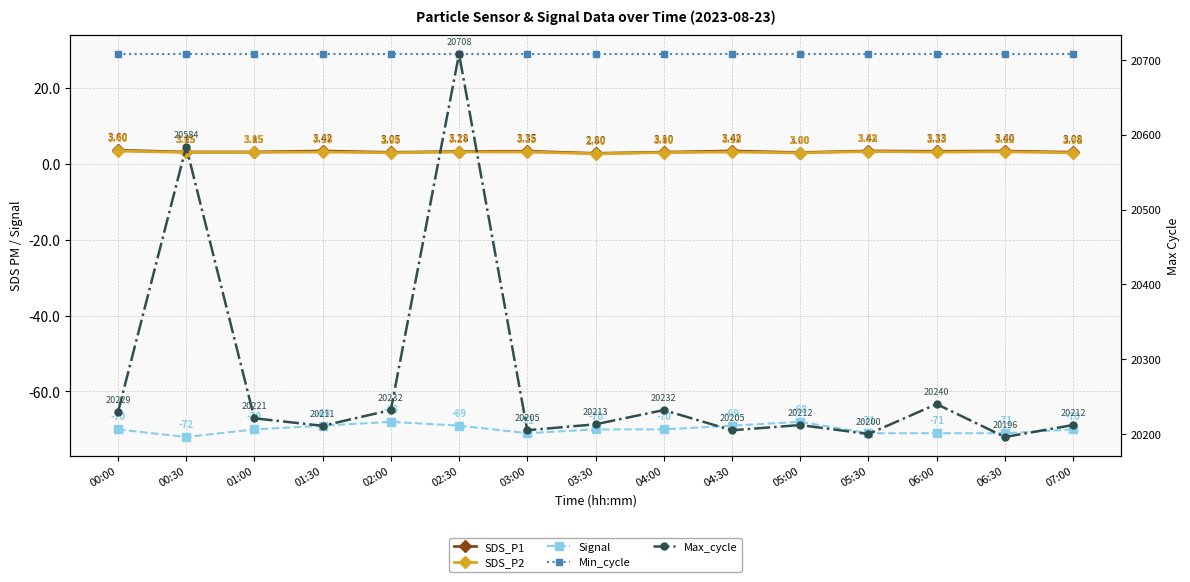

How many lines are shown in the chart?

5